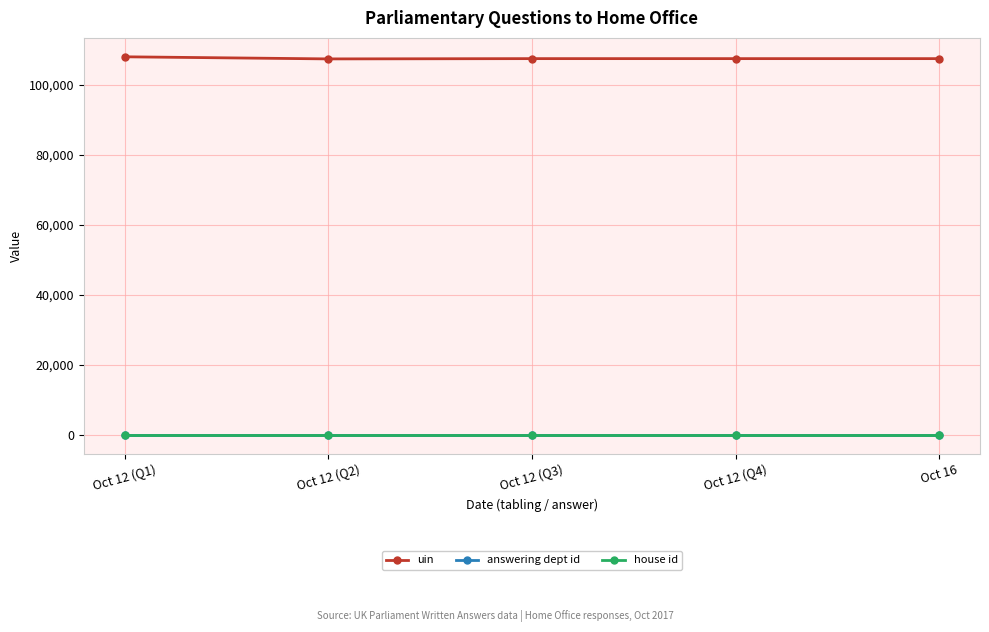

Reading left to right, list all the values displayed in this chart.

uin: Oct 12 (Q1)=107991	Oct 12 (Q2)=107390	Oct 12 (Q3)=107469	Oct 12 (Q4)=107468	Oct 16=107467
answering dept id: Oct 12 (Q1)=1	Oct 12 (Q2)=1	Oct 12 (Q3)=1	Oct 12 (Q4)=1	Oct 16=1
house id: Oct 12 (Q1)=1	Oct 12 (Q2)=1	Oct 12 (Q3)=1	Oct 12 (Q4)=1	Oct 16=1